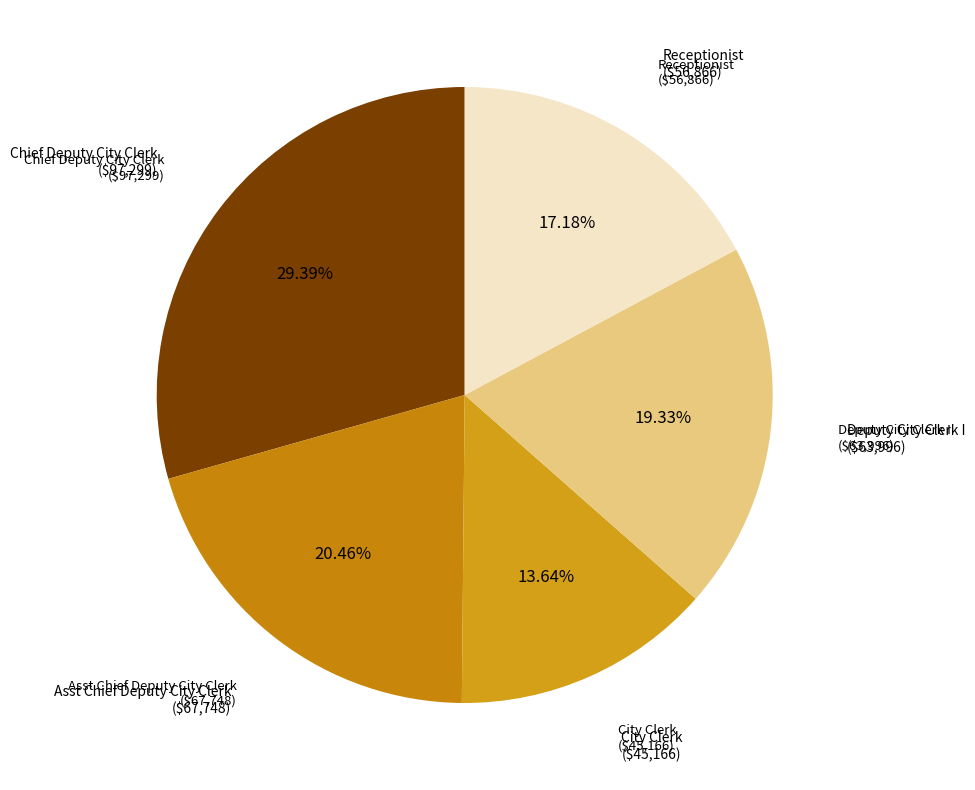

Count the number of slices in the pie.

5